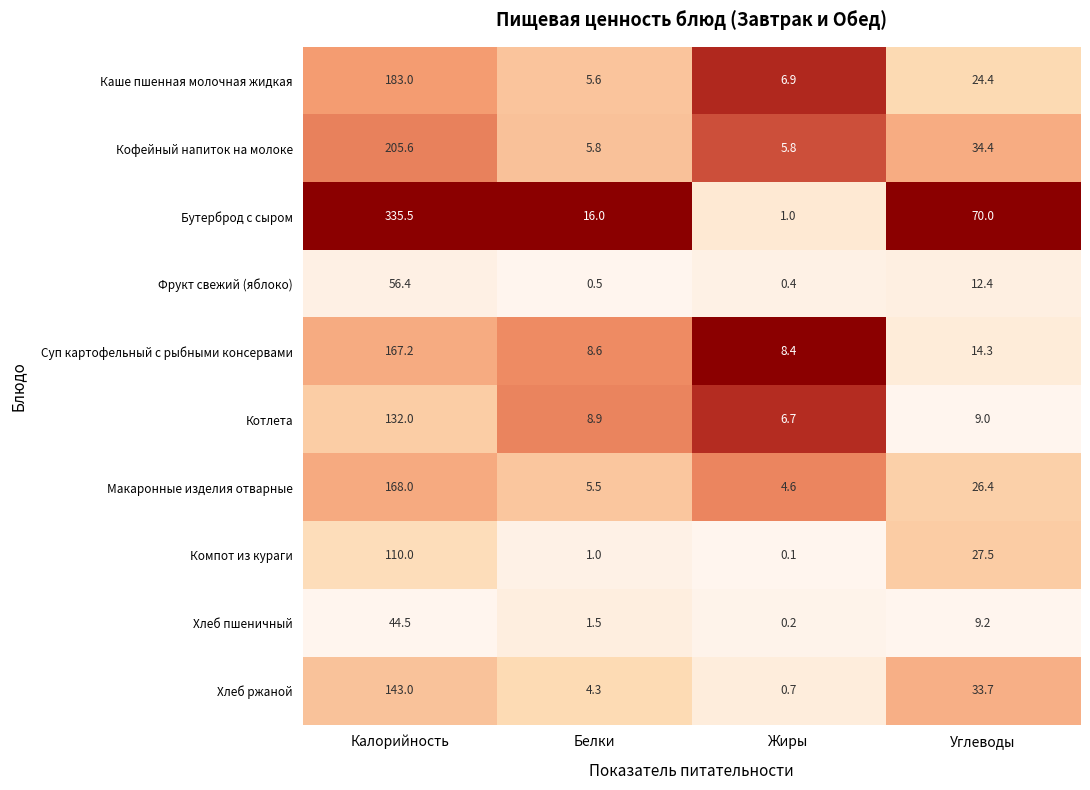

What value does the Суп картофельный с рыбными консервами series have at Белки?

8.6